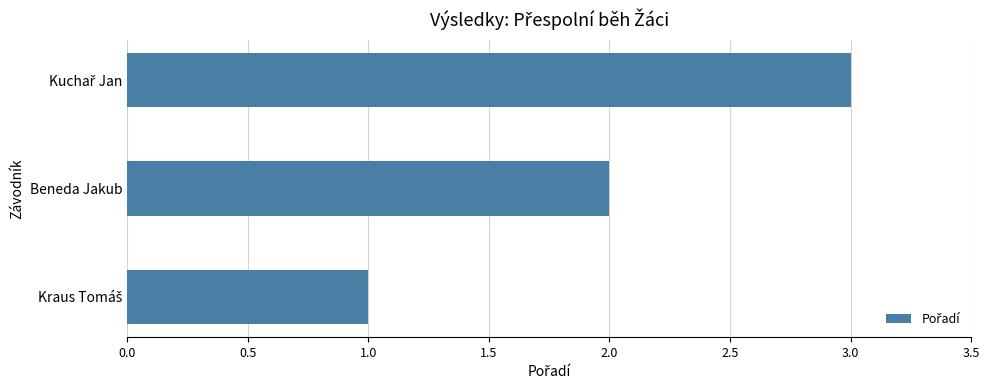

How many data points does each series have?

3